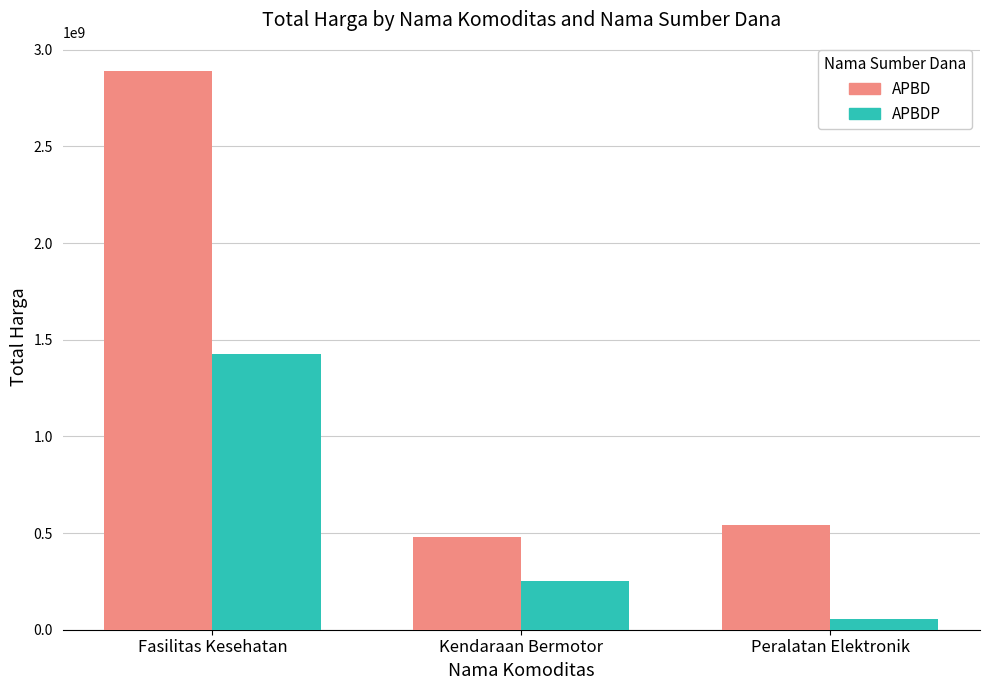

What is the sum of the APBD values at Fasilitas Kesehatan and Peralatan Elektronik?

3433193000